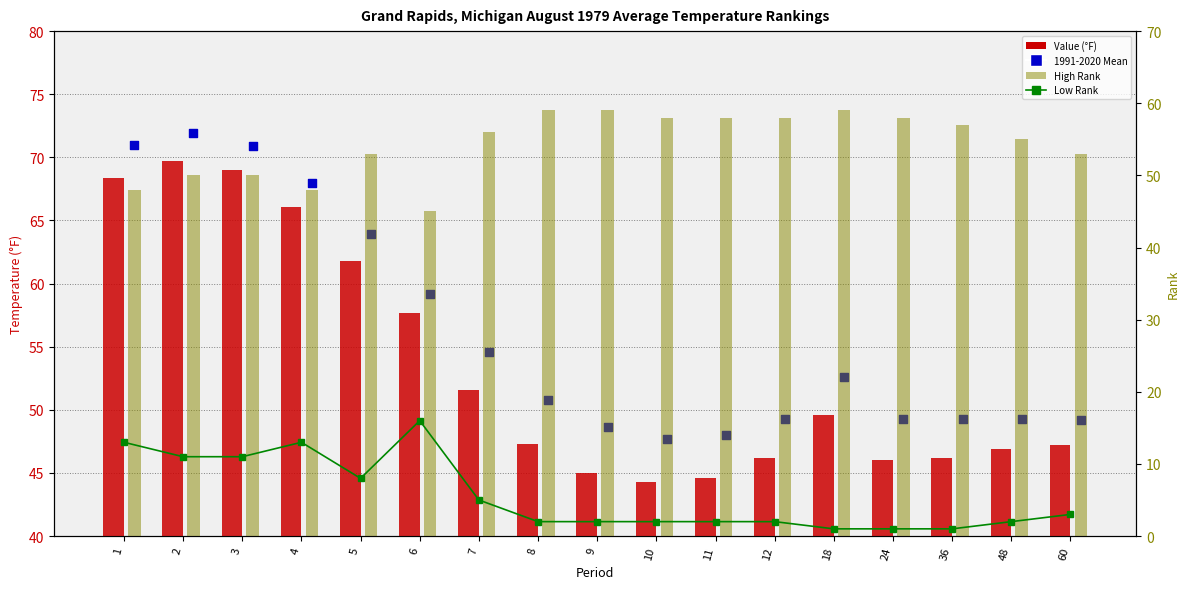

Which series reaches the maximum Y coordinate?

1991-2020 Mean